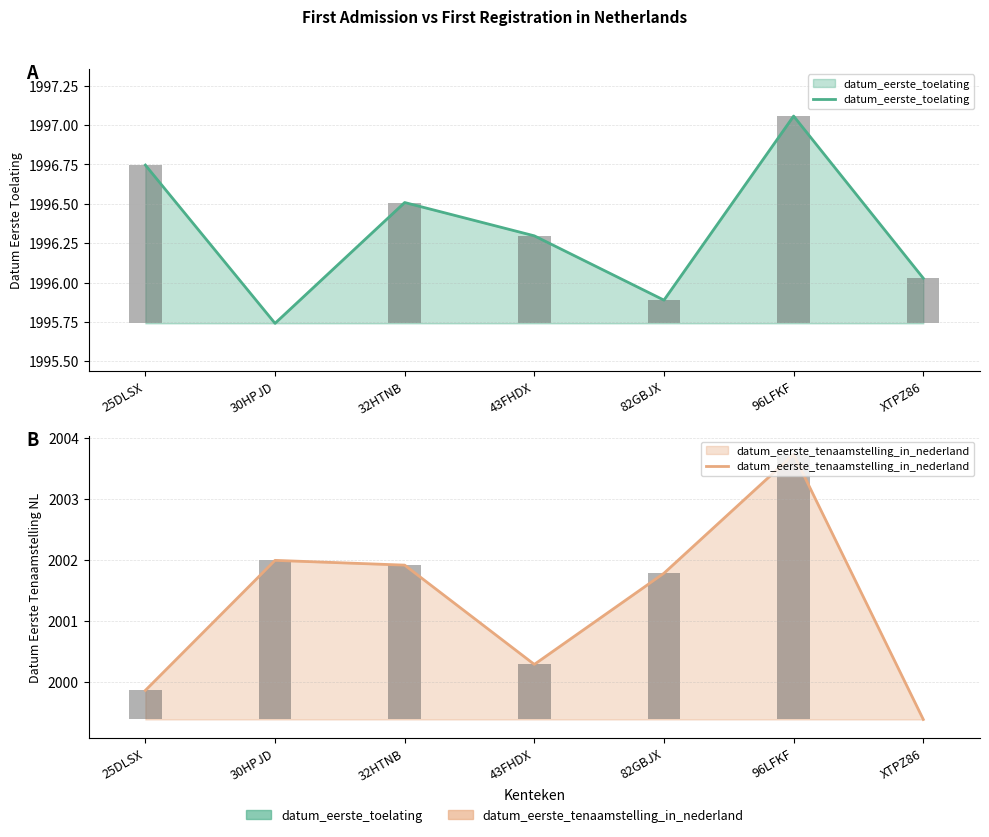

What is the difference between the highest and lowest values at 43FHDX?

4.0